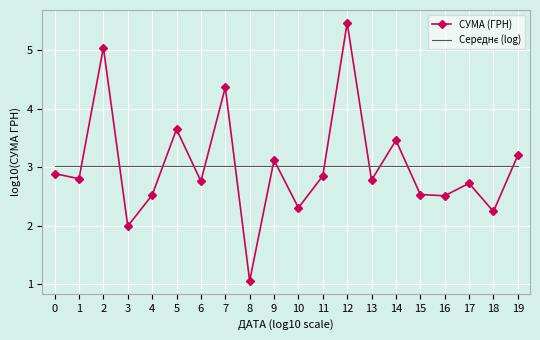

What is the average value of the СУМА (ГРН) series?

3.0